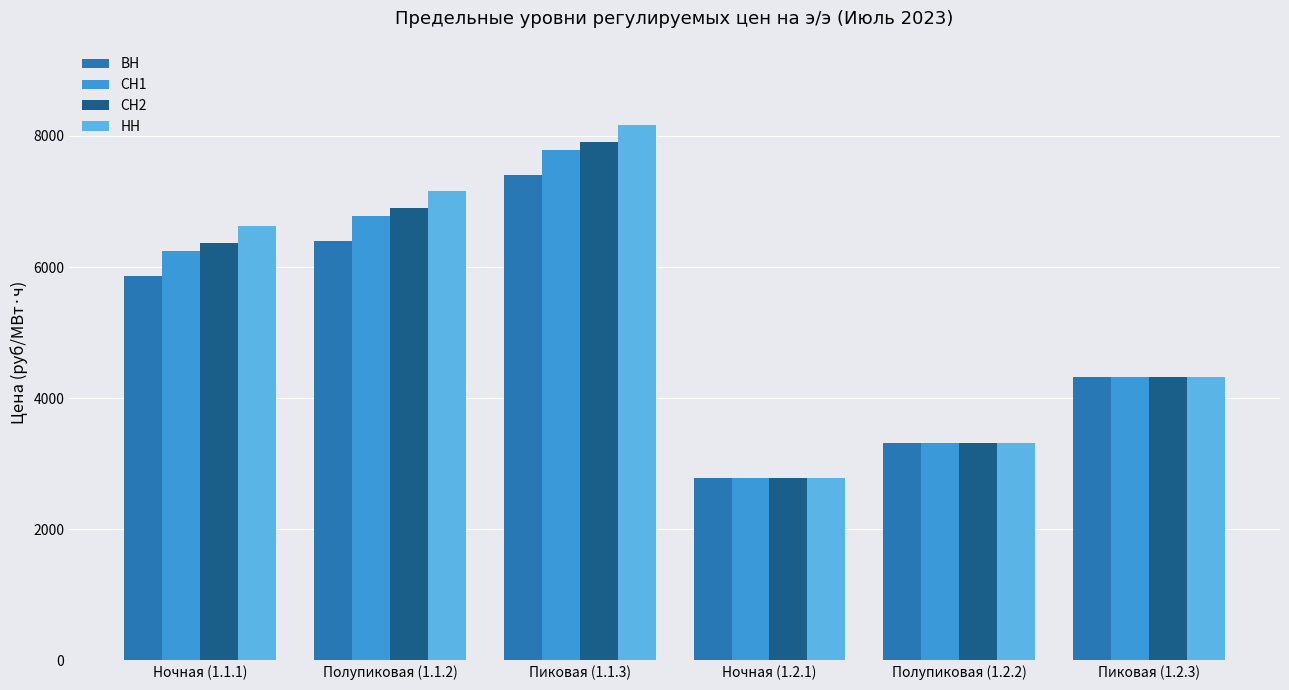

At which category does the chart reach its peak across all series?

Пиковая (1.1.3)